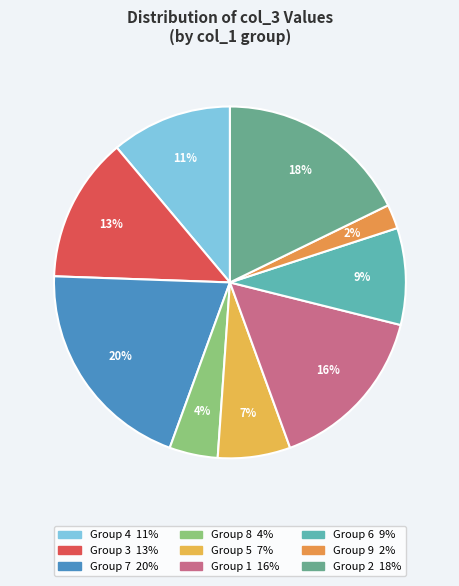

How many slices are in this pie chart?

9